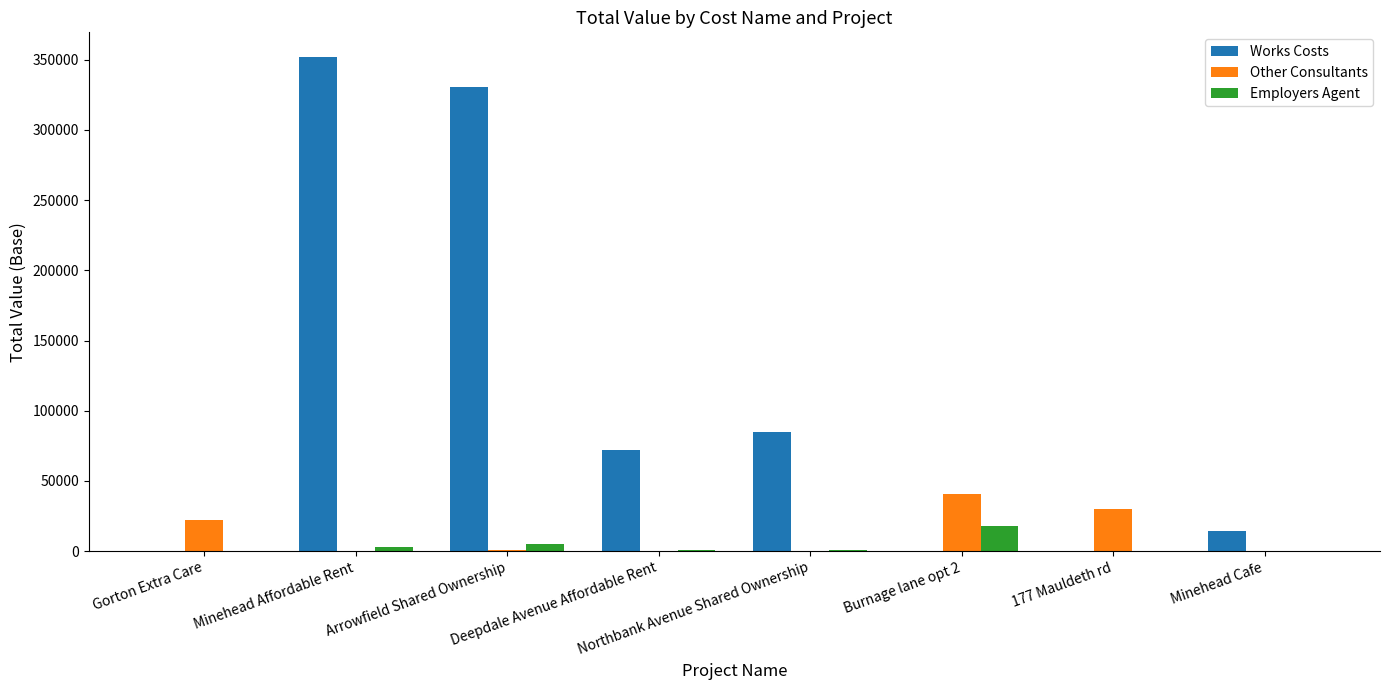

What is the sum of all Works Costs values?

853260.0